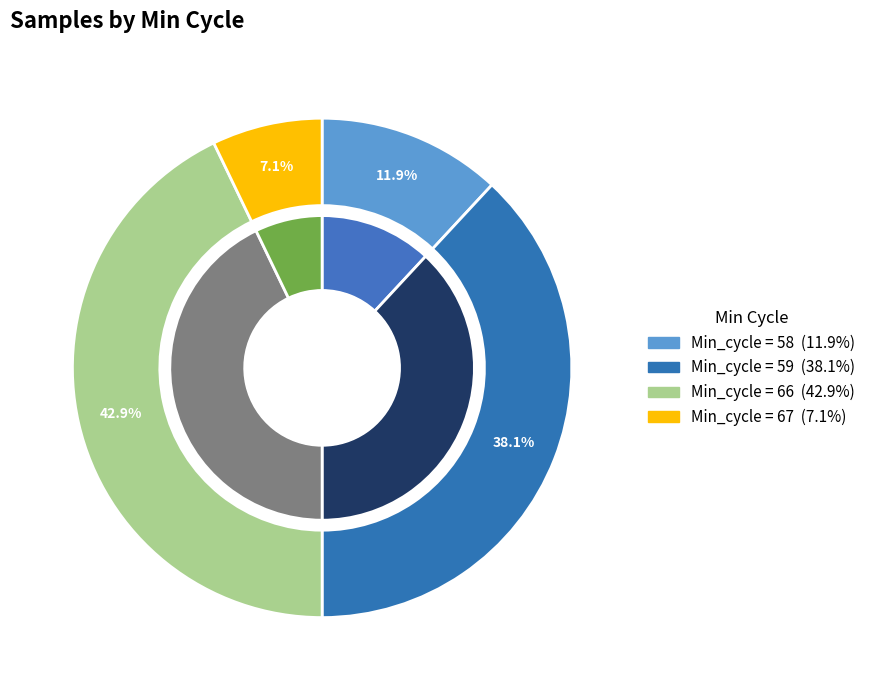

Does 28 account for over 50% of the chart?

No